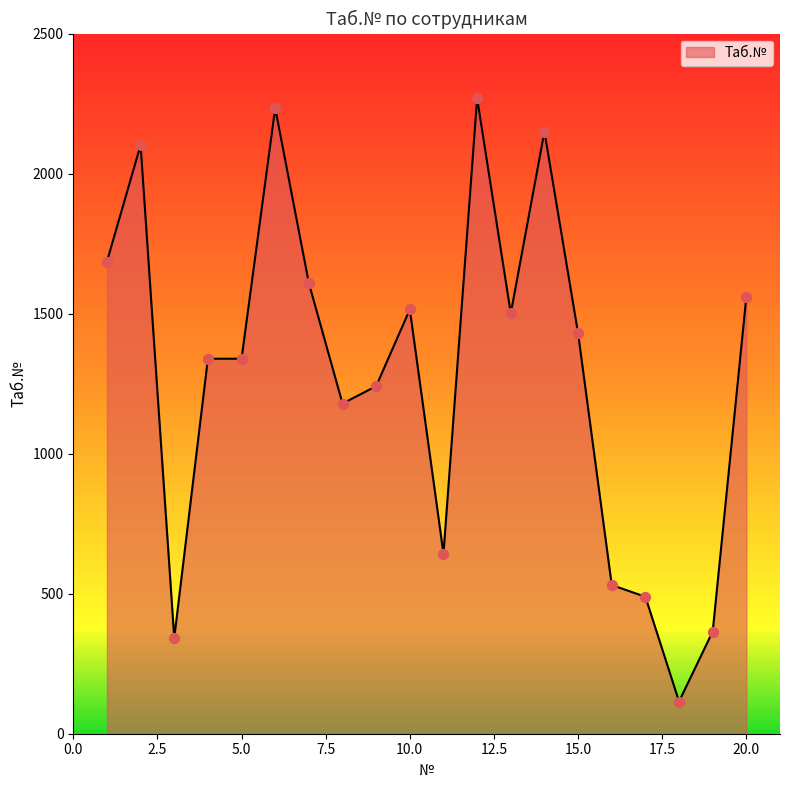

Between 6 and 1, which is larger?

6